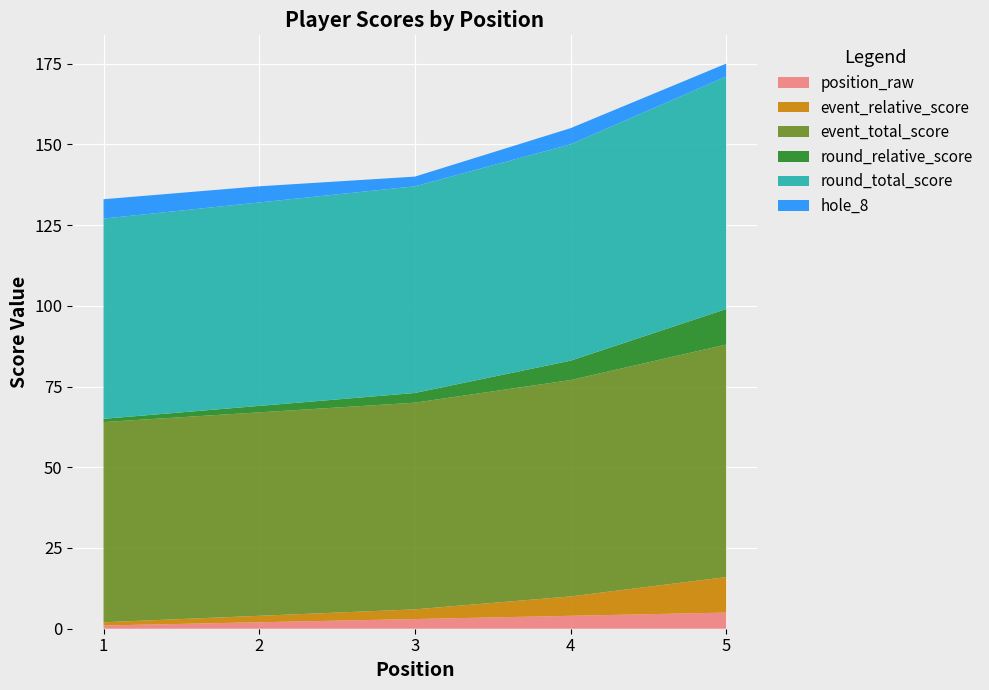

Reading left to right, list all the values displayed in this chart.

position_raw: 1=1	2=2	3=3	4=4	5=5
event_relative_score: 1=1	2=2	3=3	4=6	5=11
event_total_score: 1=62	2=63	3=64	4=67	5=72
round_relative_score: 1=1	2=2	3=3	4=6	5=11
round_total_score: 1=62	2=63	3=64	4=67	5=72
hole_8: 1=6	2=5	3=3	4=5	5=4